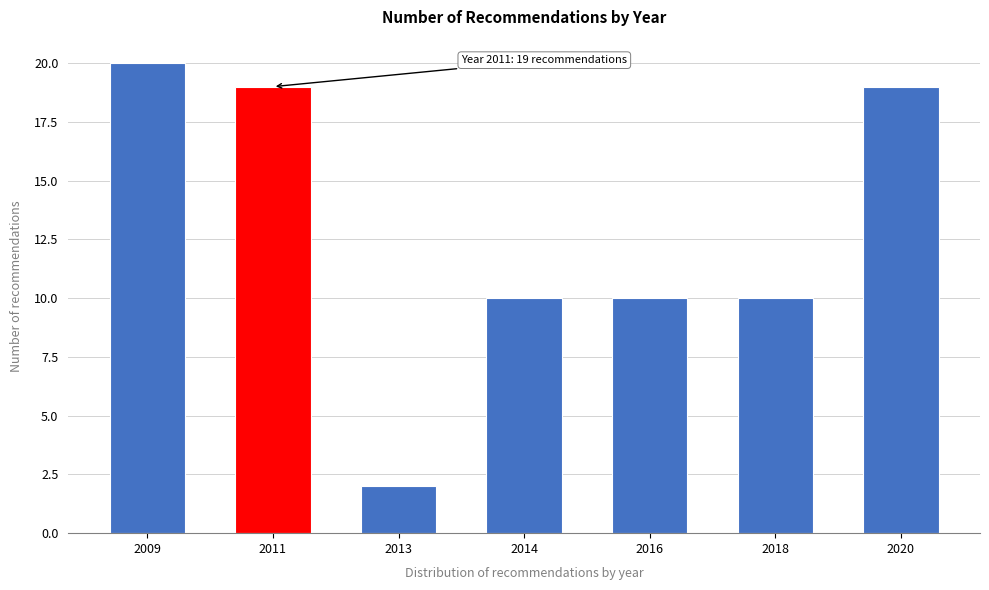

Reading right to left, transcribe all the data shown in this chart.

19	10	10	10	2	19	20